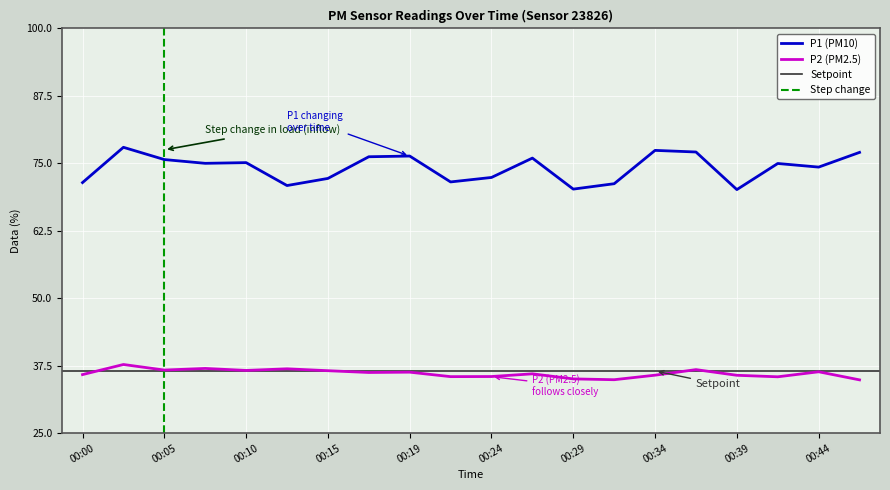

Count the number of data series in this chart.

2